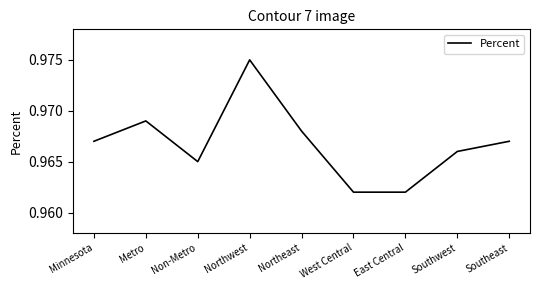

Which has a higher value, Northeast or Southeast?

Northeast